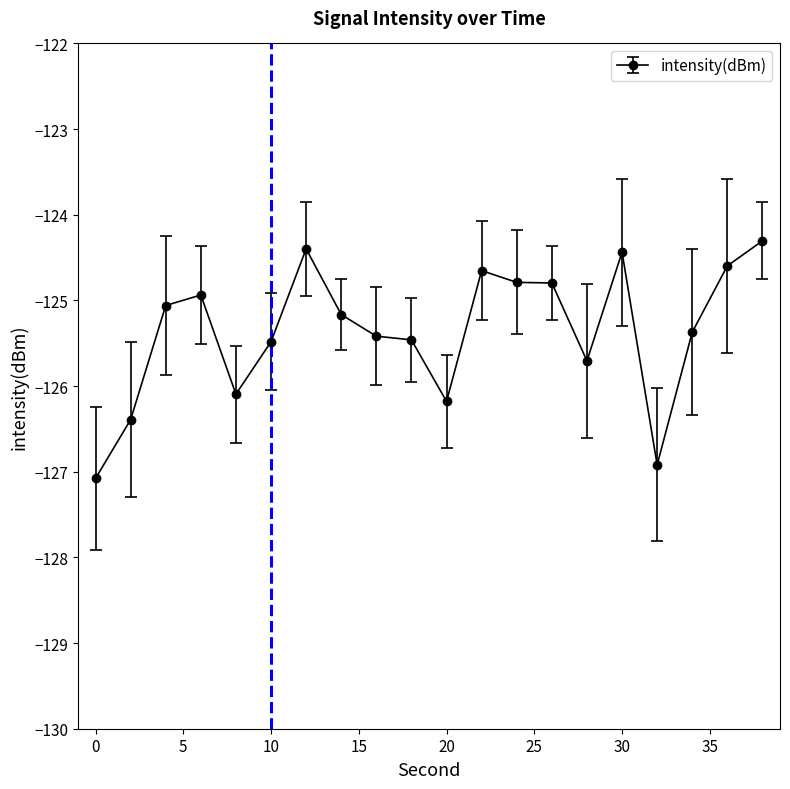

What is the greatest value displayed?

-124.3